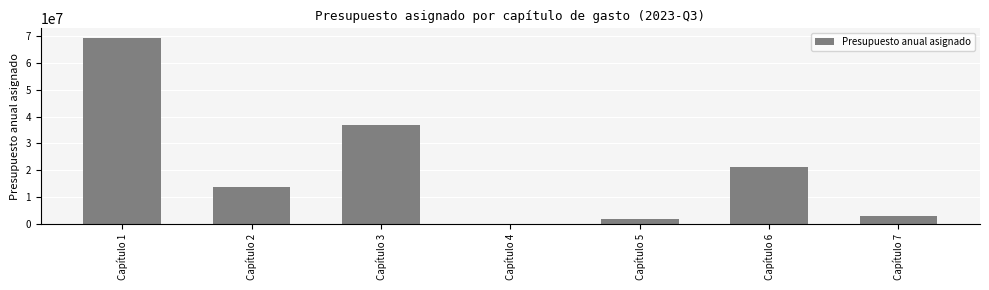

What is the sum of the values at Capítulo 4 and Capítulo 1?

69380888.4